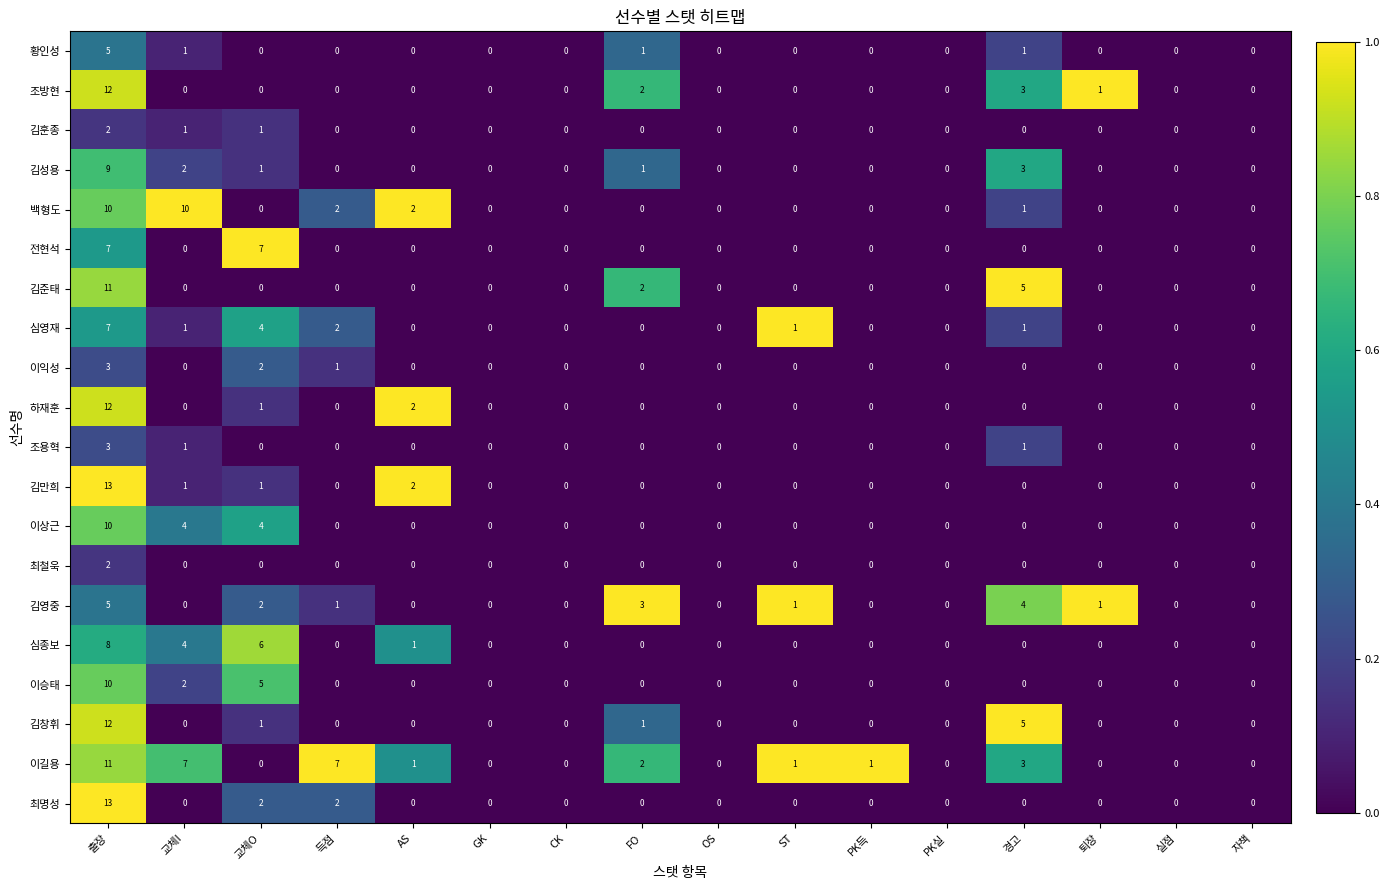

What is the difference between the highest and lowest values at 교체O?

7